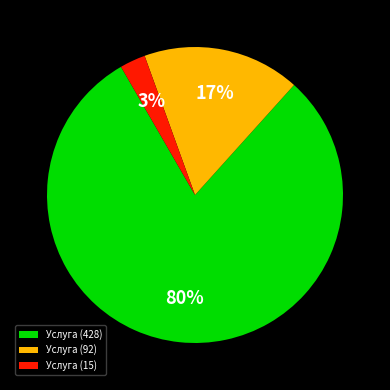

To the nearest percent, what is the difference between the Услуга (428) and Услуга (92) slice percentages?

63%